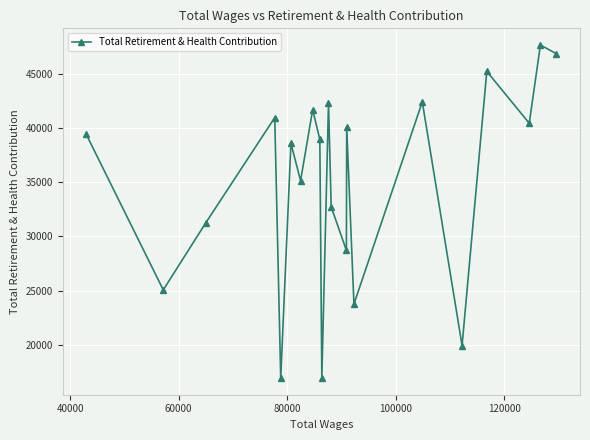

Reading left to right, list all the values displayed in this chart.

39404	25064	31216	40957	16935	38581	35139	41683	38942	16935	42259	32723	28705	40073	23761	42413	19932	45220	40438	47655	46842